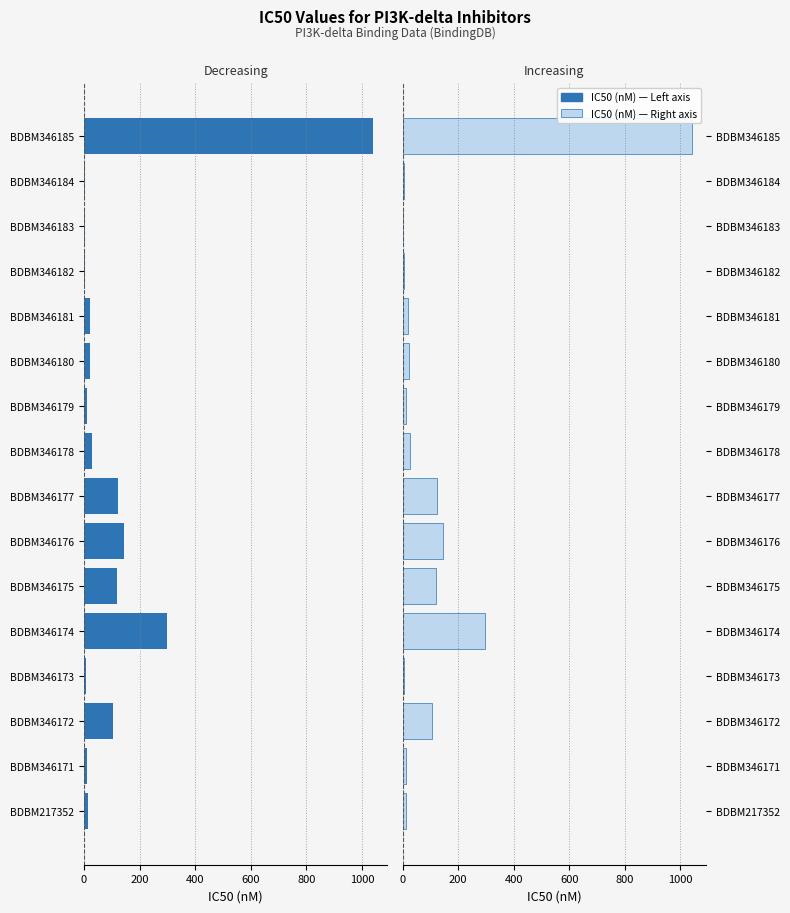

What is the maximum value shown in the chart?

1040.0